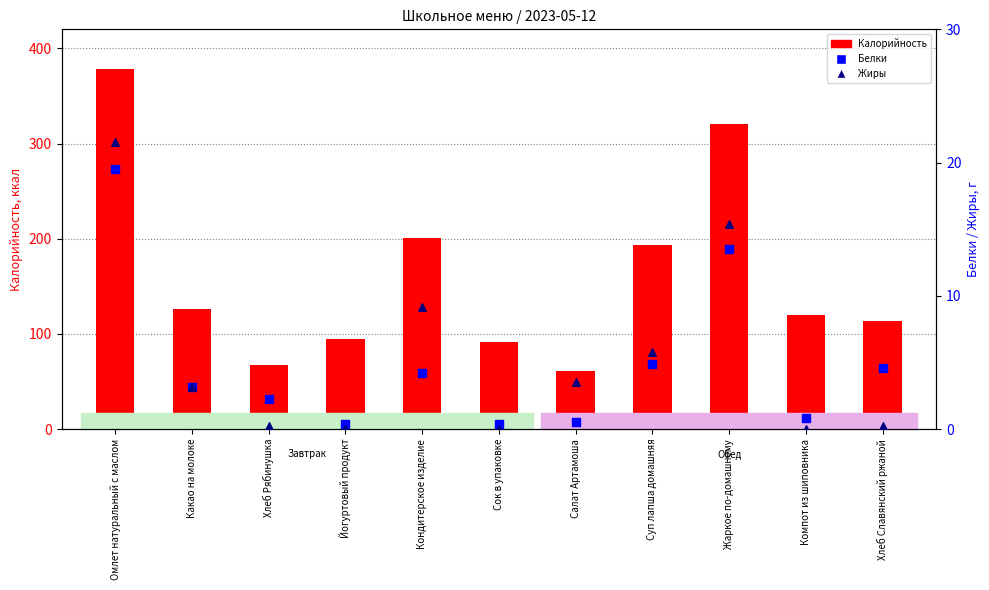

At how many categories does at least one series exceed 253?

2